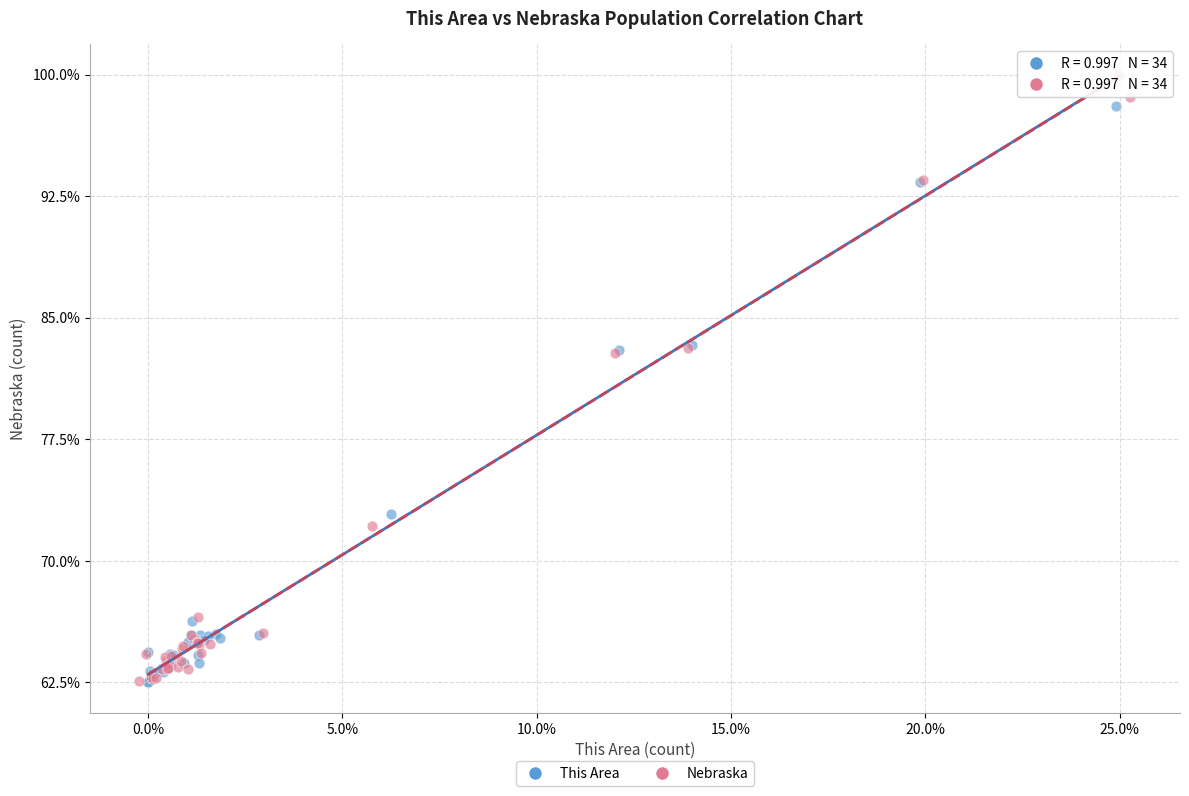

What are all the series names shown in the legend?

This Area, Nebraska